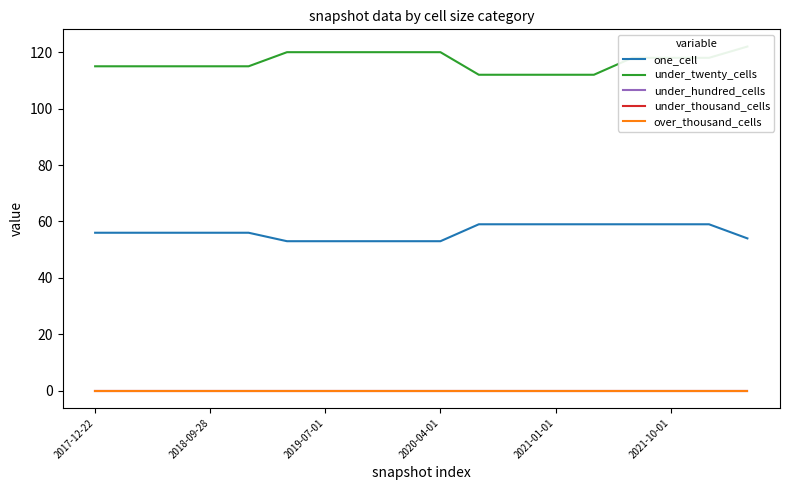

Which series has the widest spread of values?

under_twenty_cells